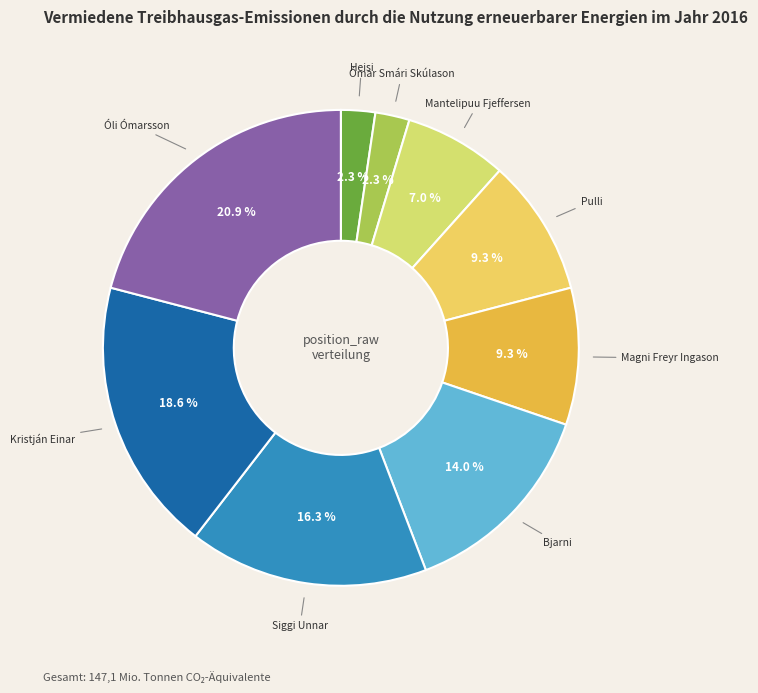

Count the number of slices in the pie.

9